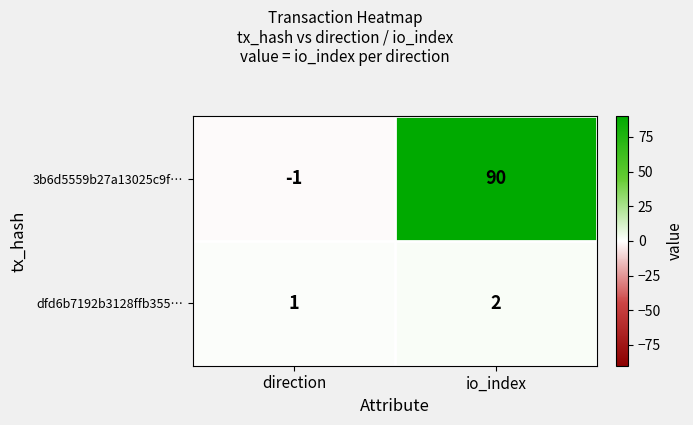

The 3b6d5559b27a13025c9f… series shows 90 at io_index. True or false?

True